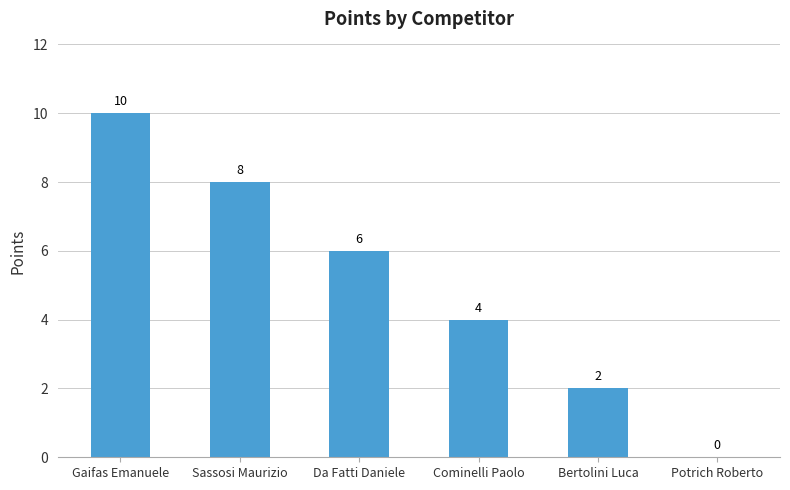

Reading right to left, transcribe all the data shown in this chart.

Potrich Roberto=0	Bertolini Luca=2	Cominelli Paolo=4	Da Fatti Daniele=6	Sassosi Maurizio=8	Gaifas Emanuele=10